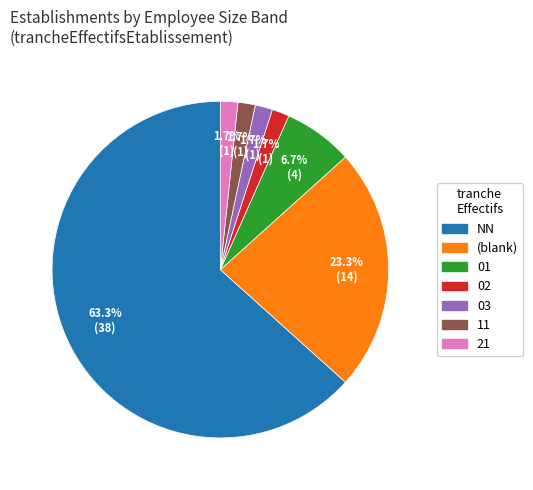

Does any single category account for the majority?

Yes